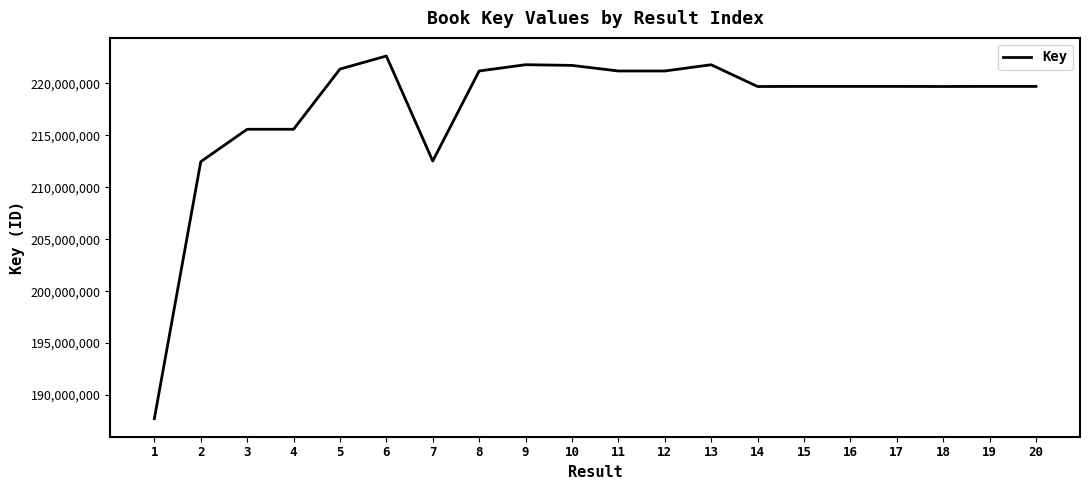

The value at 19 is 68468421. True or false?

False